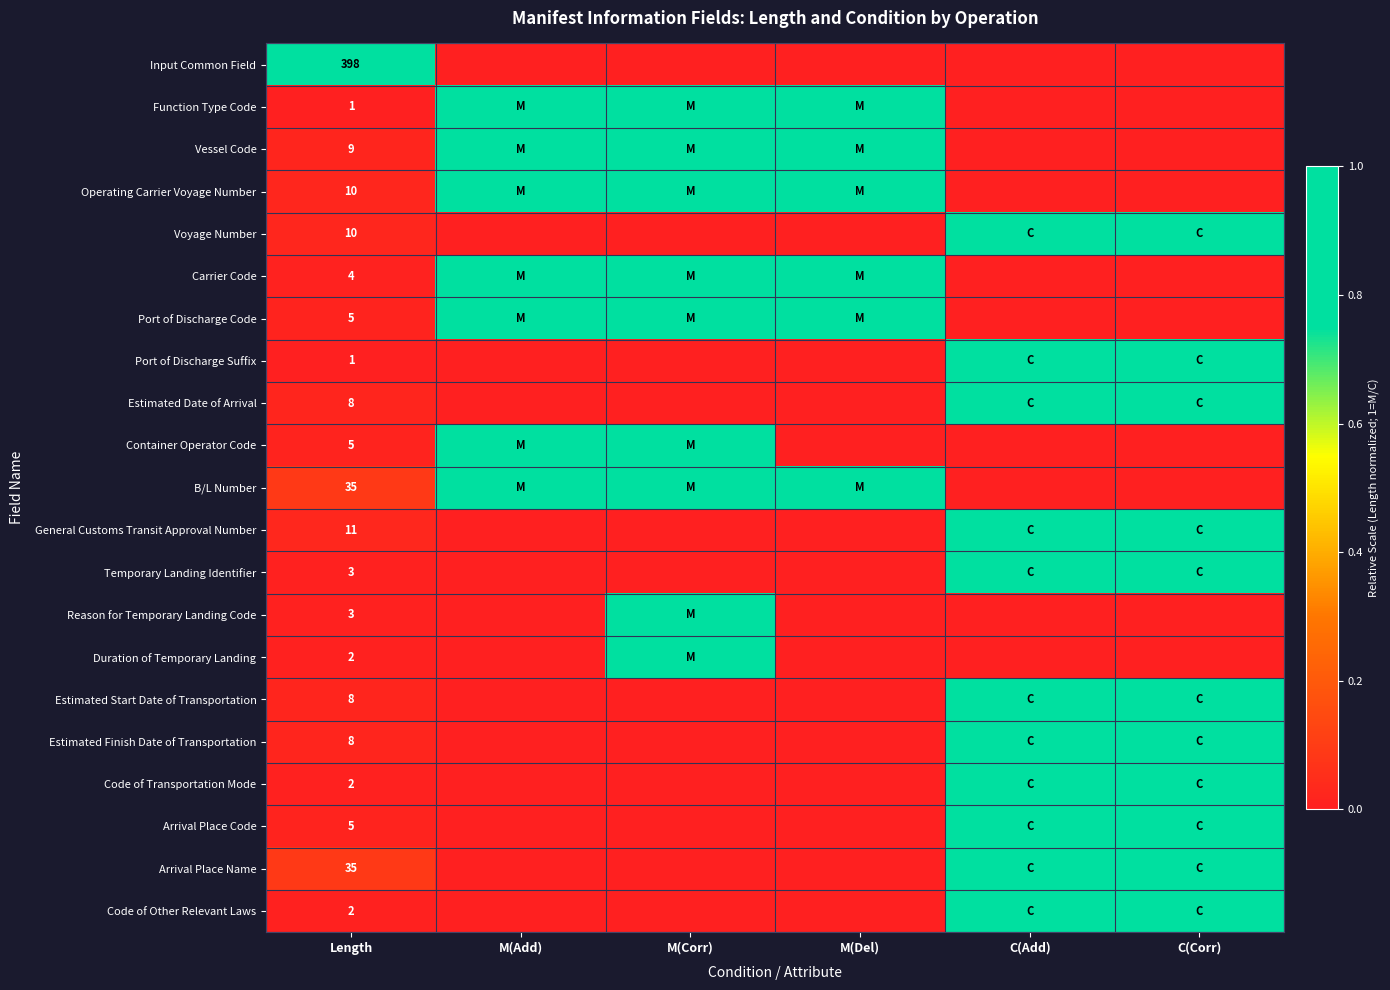

What is the total value across all series at C(Corr)?

11.0